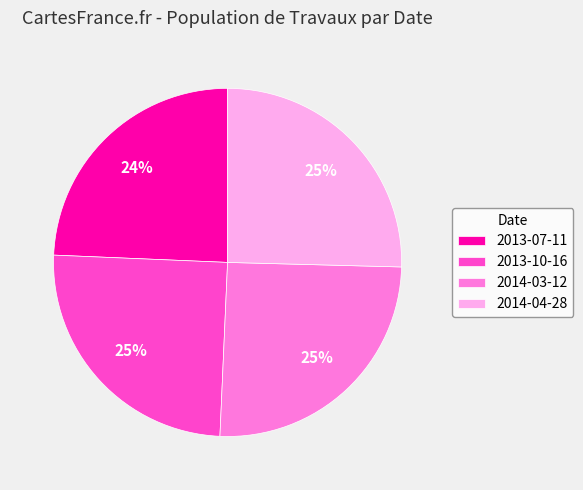

To the nearest percent, what is the difference between the 2014-03-12 and 2013-07-11 slice percentages?

1%